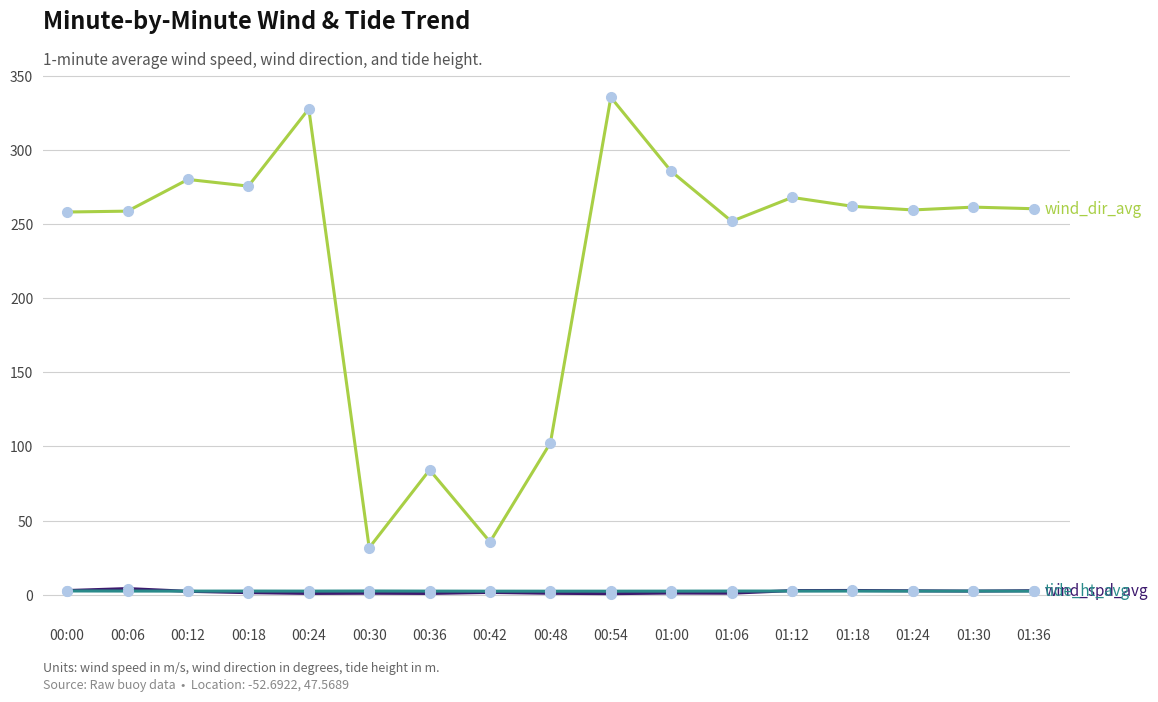

What is the greatest value displayed?

335.6